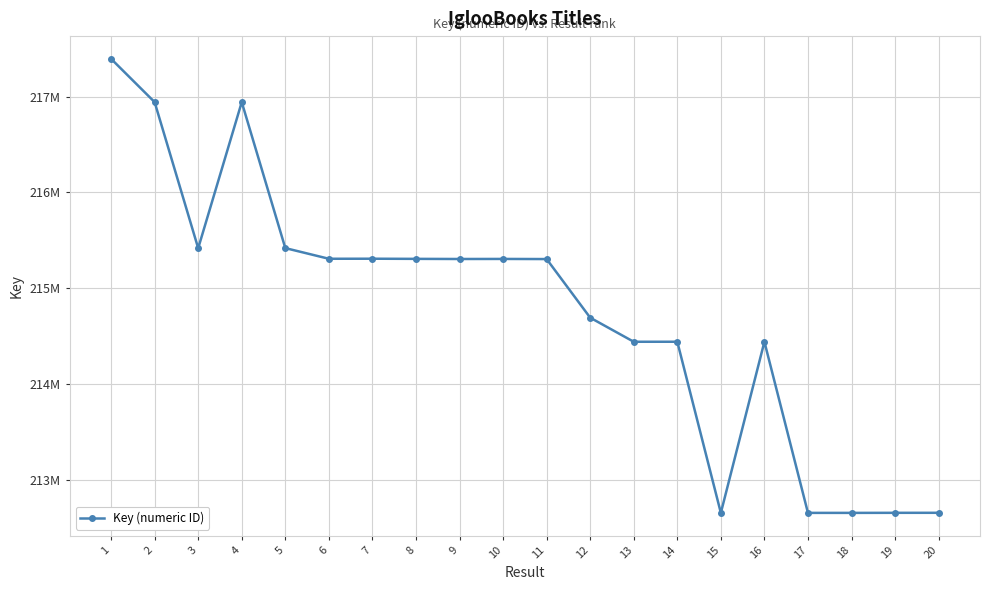

Does the chart have visible grid lines?

Yes